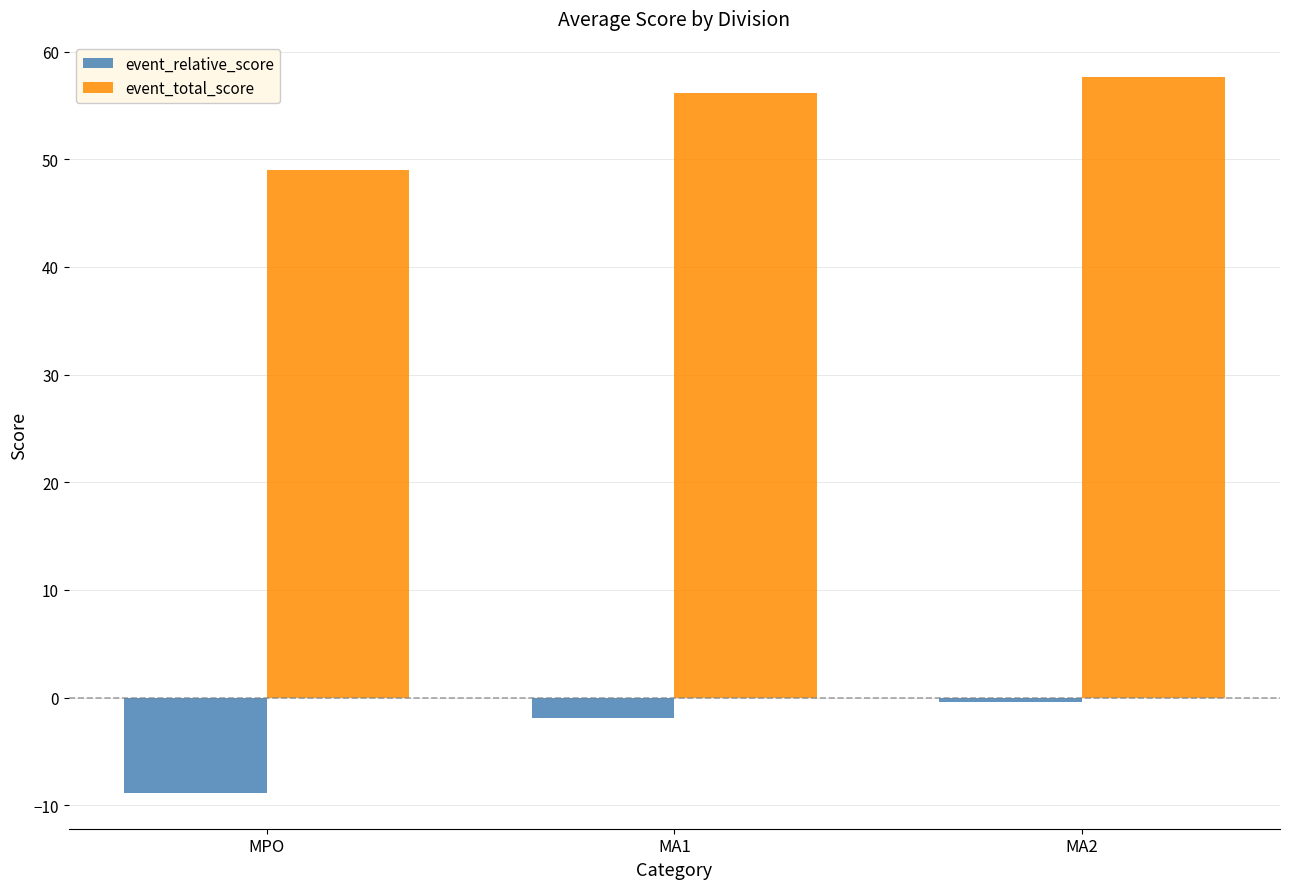

At MA2, list the series in order from smallest to largest.

event_relative_score, event_total_score